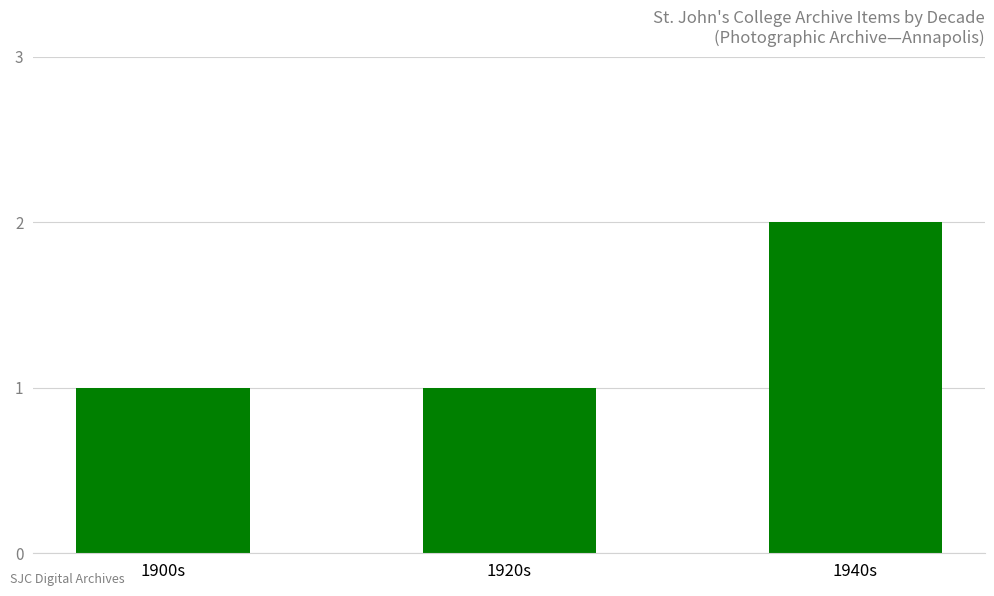

How many categories are shown in the chart?

3